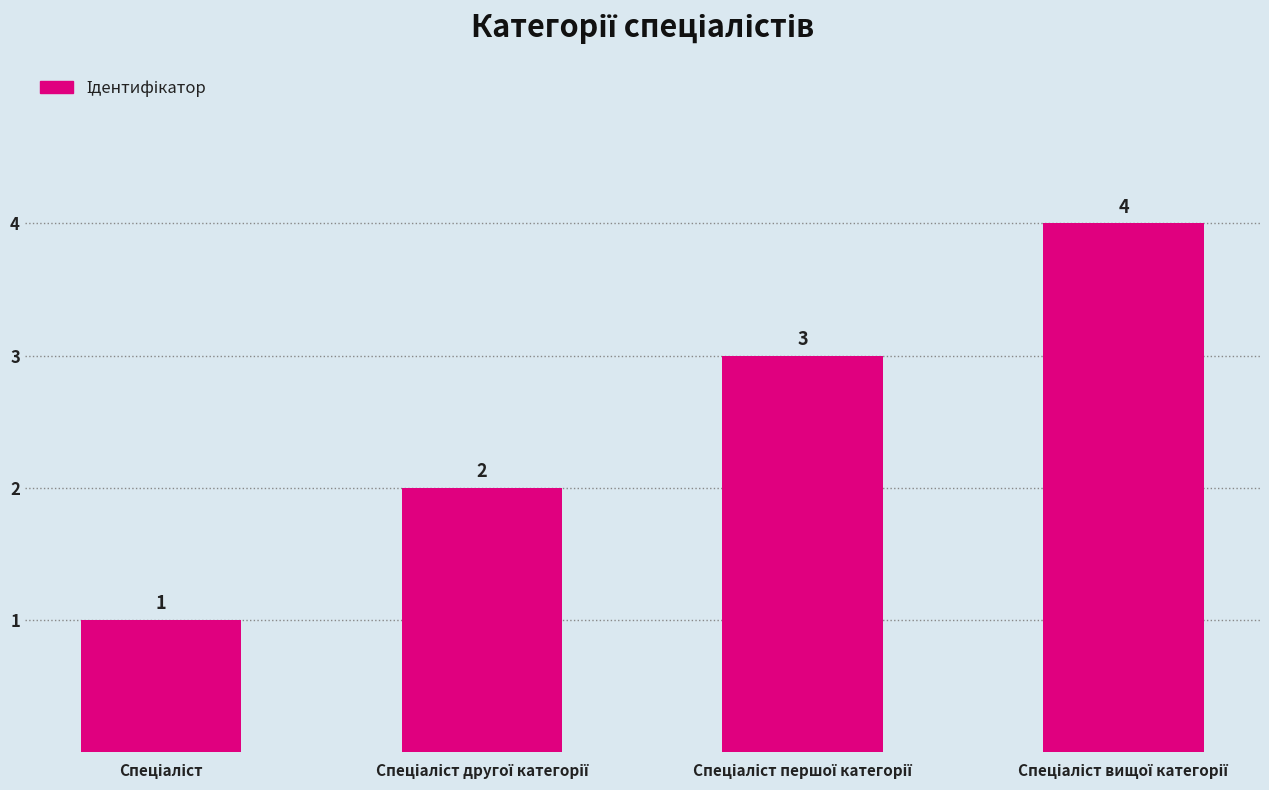

How many values are between 2 and 4?

3